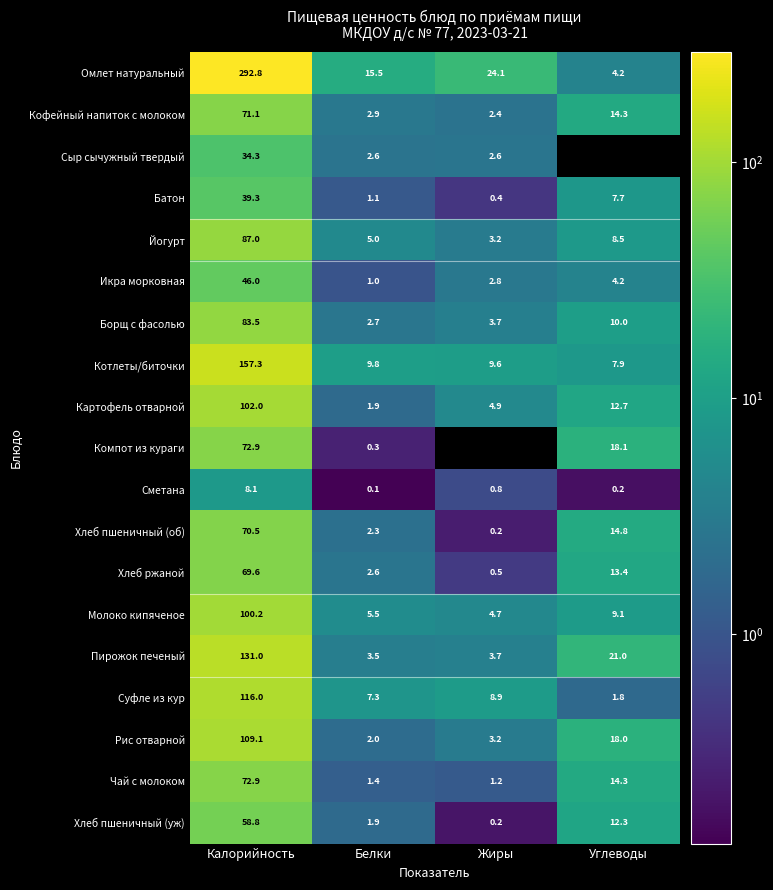

Is it true that Молоко кипяченое equals 9.1 at Углеводы?

True